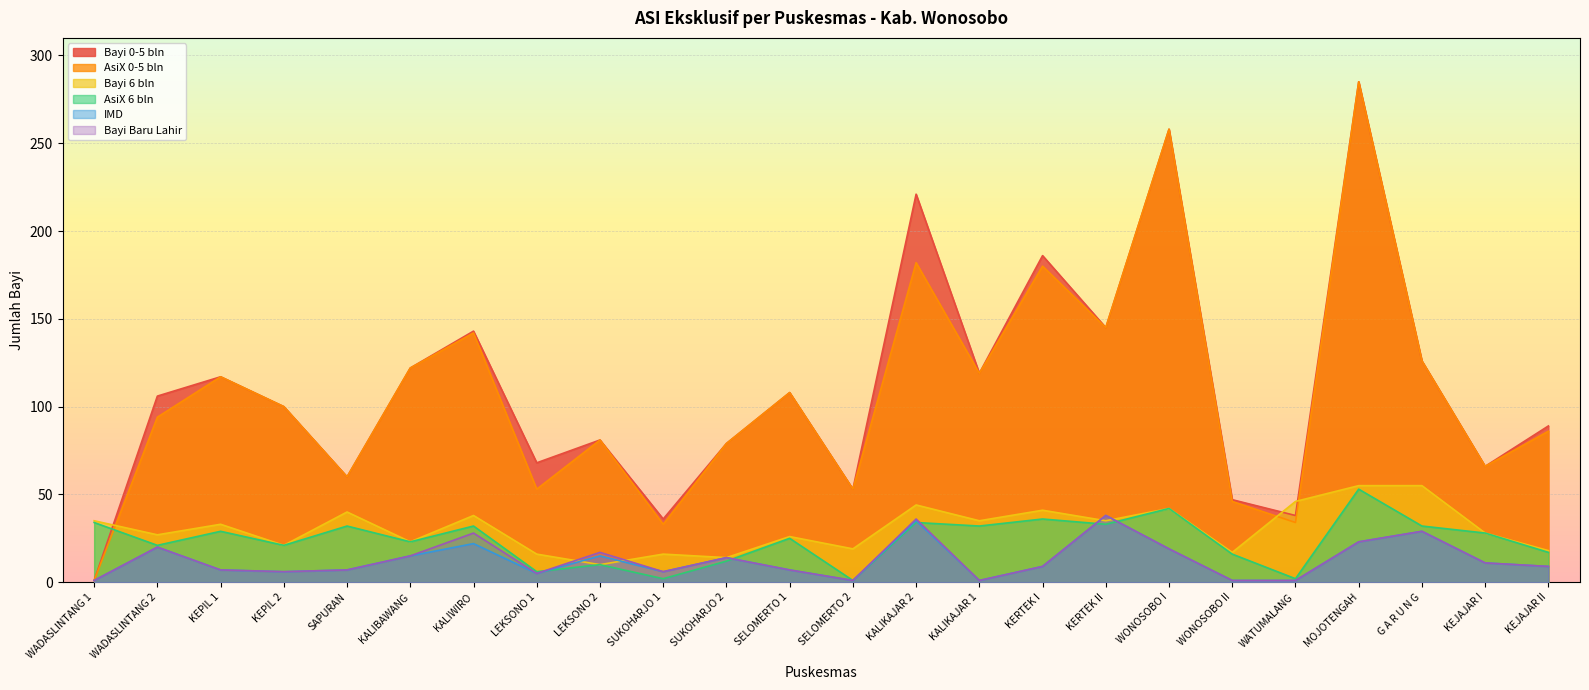

What is the difference between the maximum and minimum values in the Bayi 0-5 bln series?

284